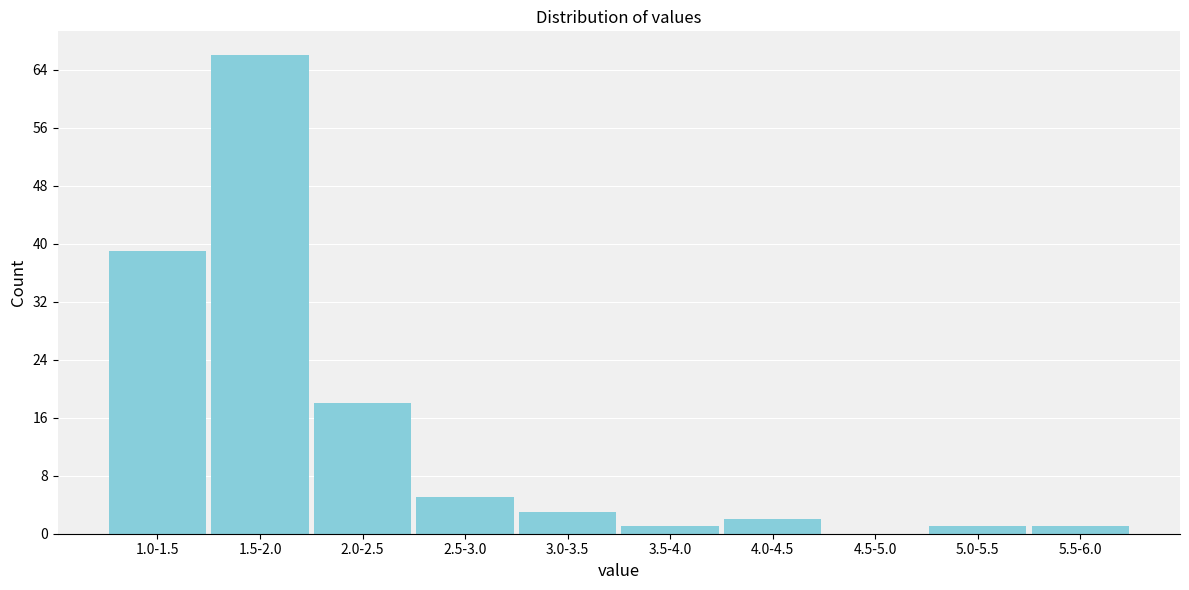

Reading left to right, list all the values displayed in this chart.

1.0-1.5=39	1.5-2.0=66	2.0-2.5=18	2.5-3.0=5	3.0-3.5=3	3.5-4.0=1	4.0-4.5=2	4.5-5.0=0	5.0-5.5=1	5.5-6.0=1